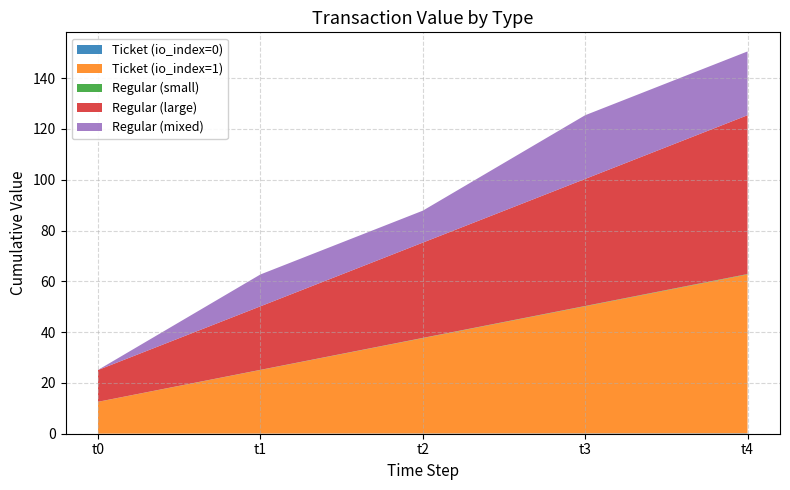

Reading left to right, what are all the values shown in this chart?

Ticket (io_index=0): 0.0	0.0	0.0	0.0	0.0
Ticket (io_index=1): 12.5	12.5	12.5	12.5	12.5
Regular (small): 0.0	0.0	0.0	0.0	0.0
Regular (large): 12.5	12.5	12.5	12.5	12.5
Regular (mixed): 0.0	12.5	0.0	12.5	0.0